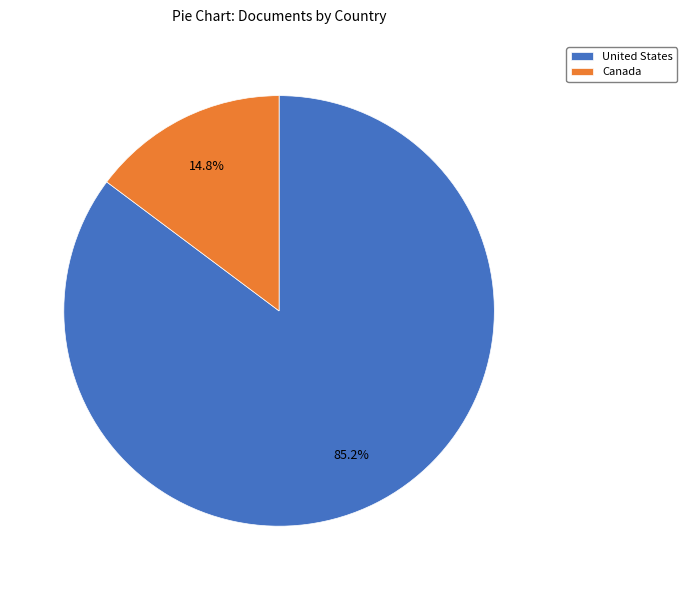

Which slice is the largest?

United States